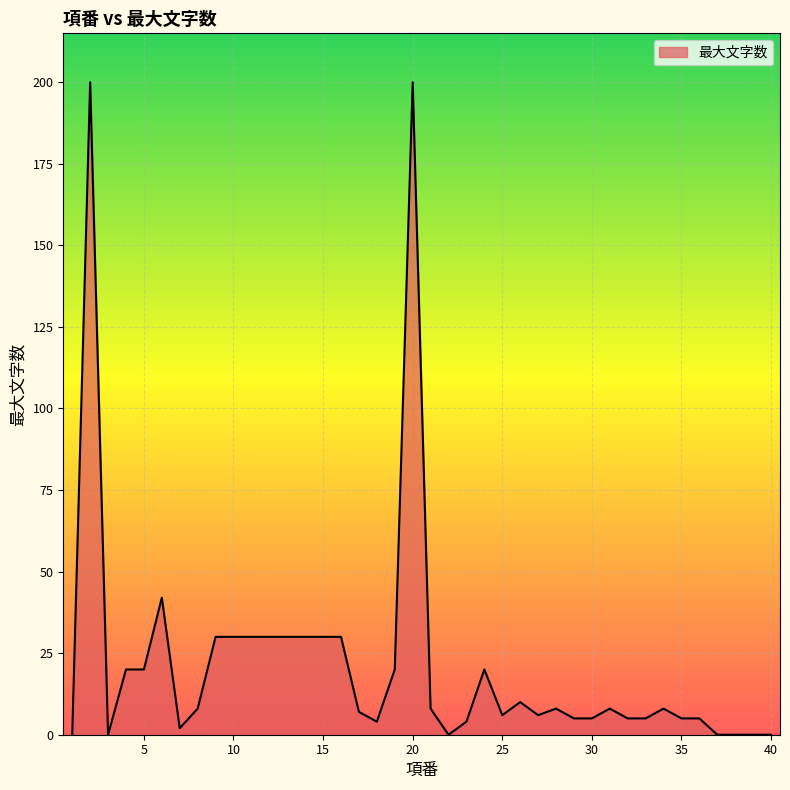

What is the greatest value displayed?

200